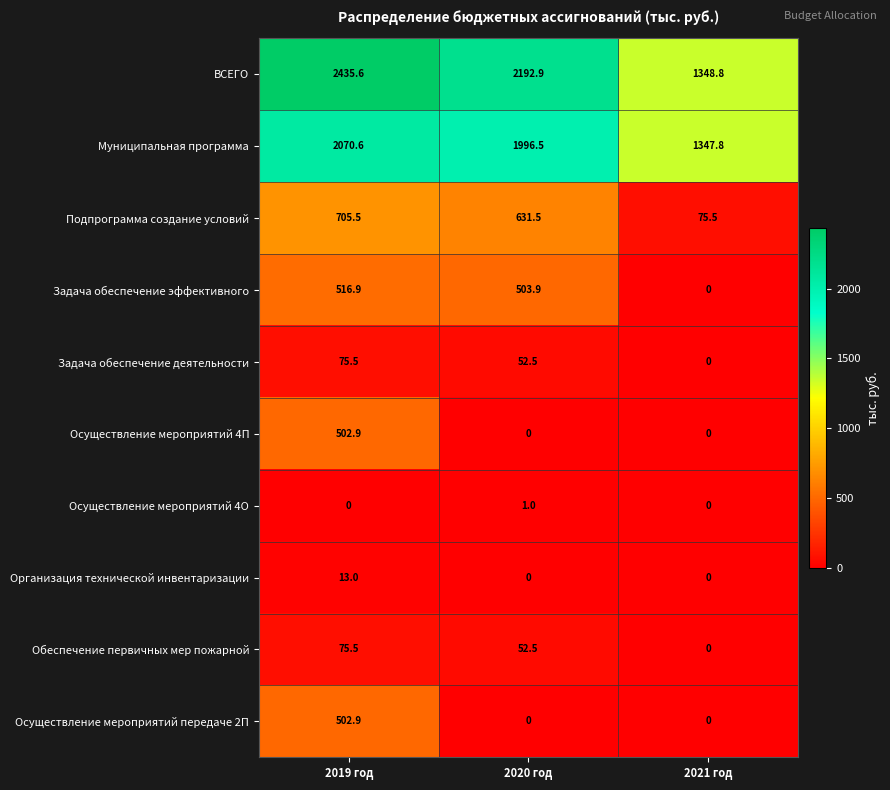

Where does the ВСЕГО series first go above 2192?

2019 год